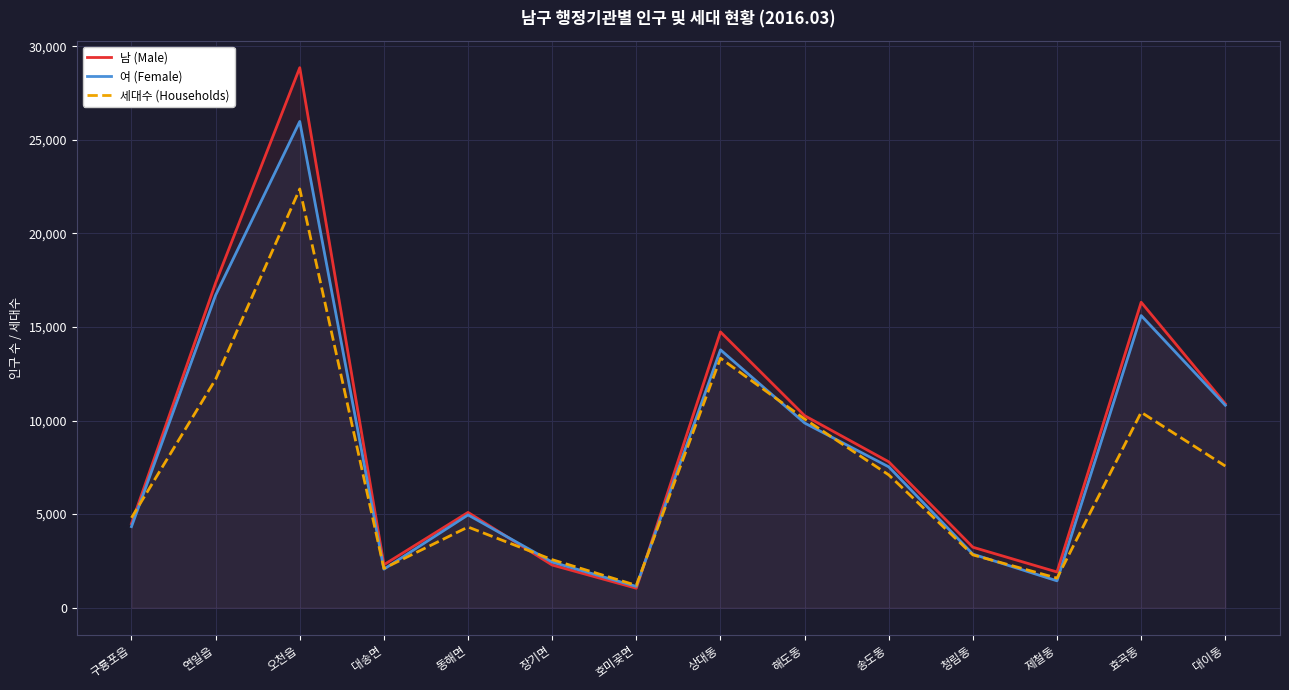

In 여 (Female), how many points are lower than both neighbors (excluding endpoints)?

3